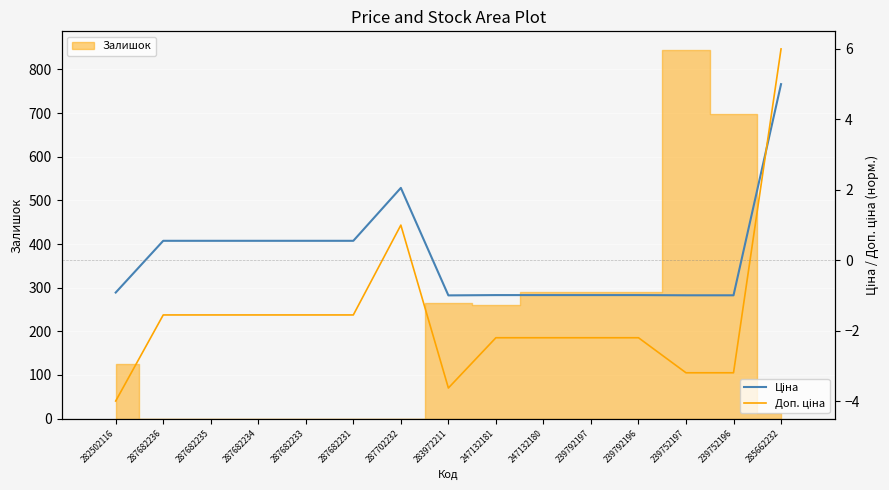

Which label corresponds to the largest value in the chart?

285662232